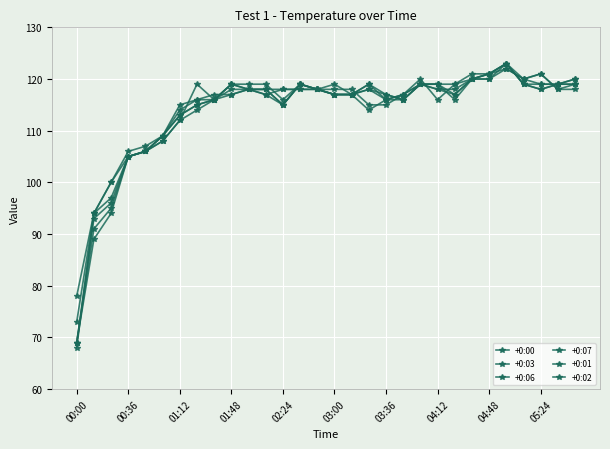

Where is the first local maximum for +0:00?

13